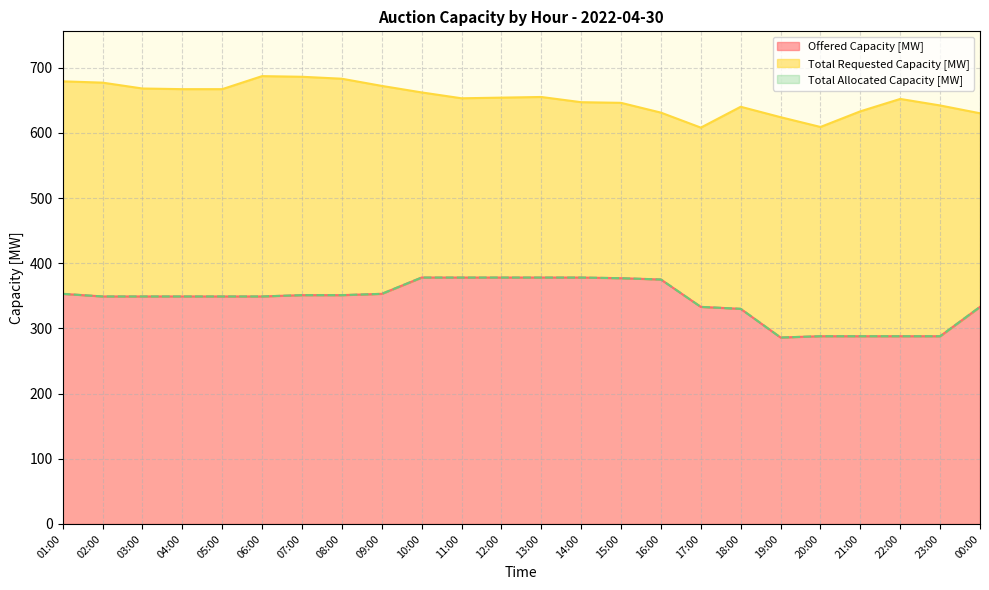

At which label does Total Requested Capacity [MW] reach its peak?

06:00